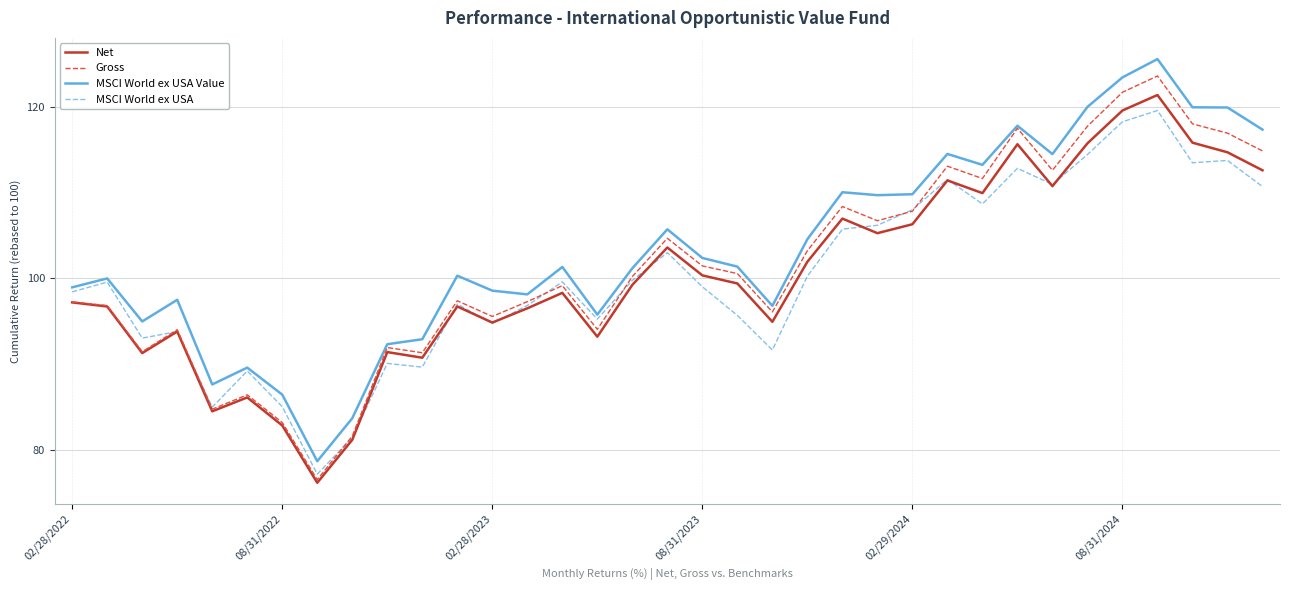

True or false: MSCI World ex USA Value and Net cross at least once.

False